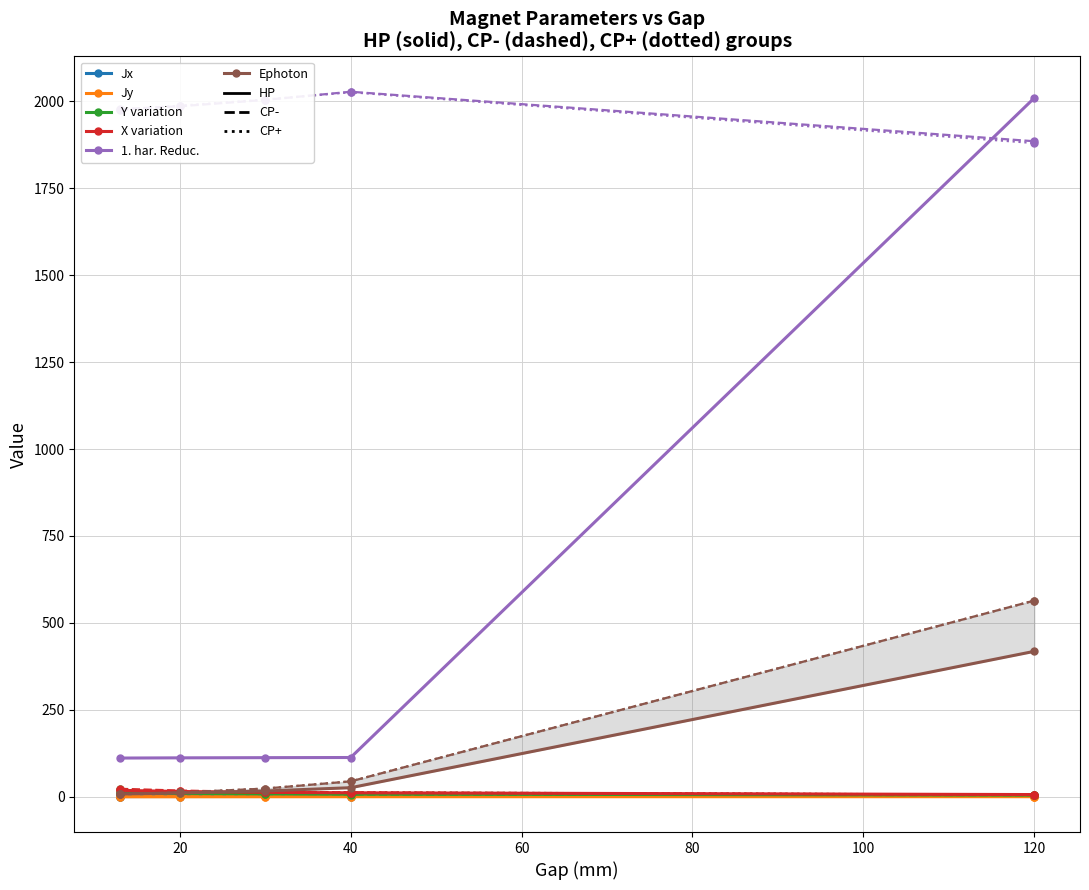

True or false: Jx and X variation intersect in this chart.

False